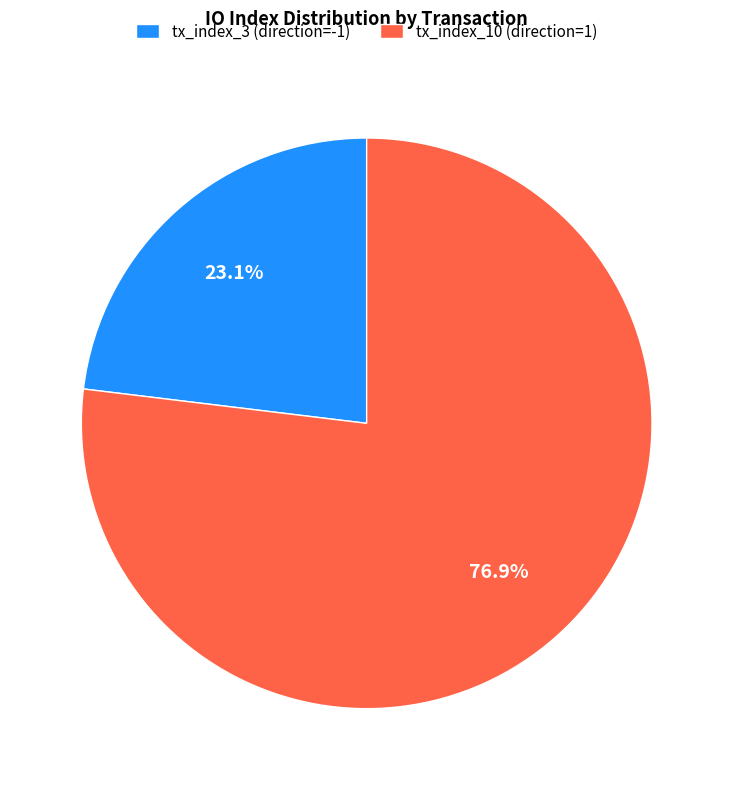

Which has a higher value, tx_index_10 (direction=1) or tx_index_3 (direction=-1)?

tx_index_10 (direction=1)